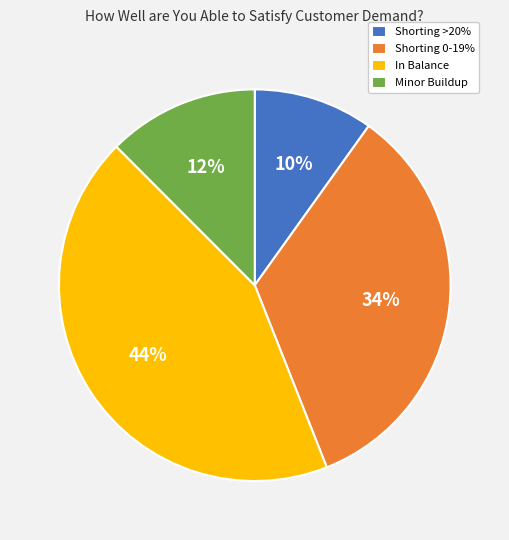

Combined, do Shorting >20% and Shorting 0-19% account for over 50%?

No